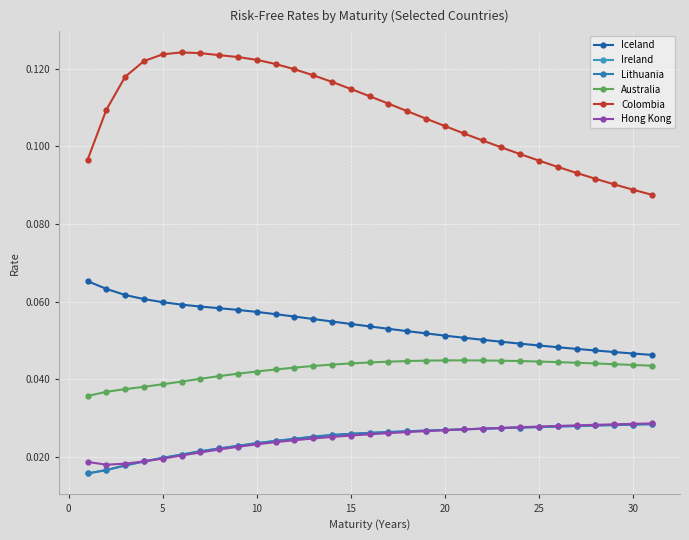

Count the Lithuania values in the range 0 to 1.

31